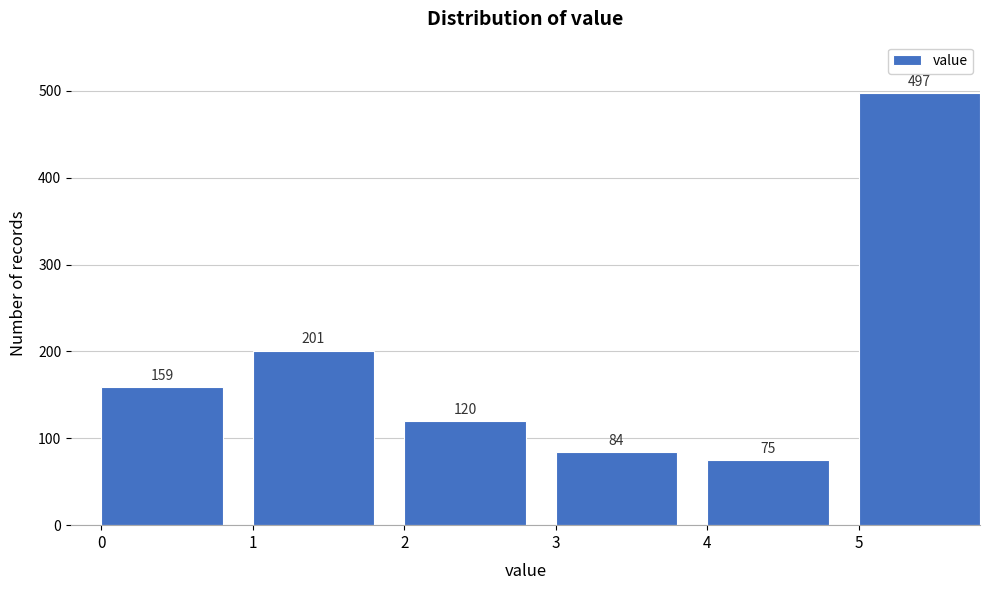

Reading left to right, list all the values displayed in this chart.

0=159	1=201	2=120	3=84	4=75	5=497